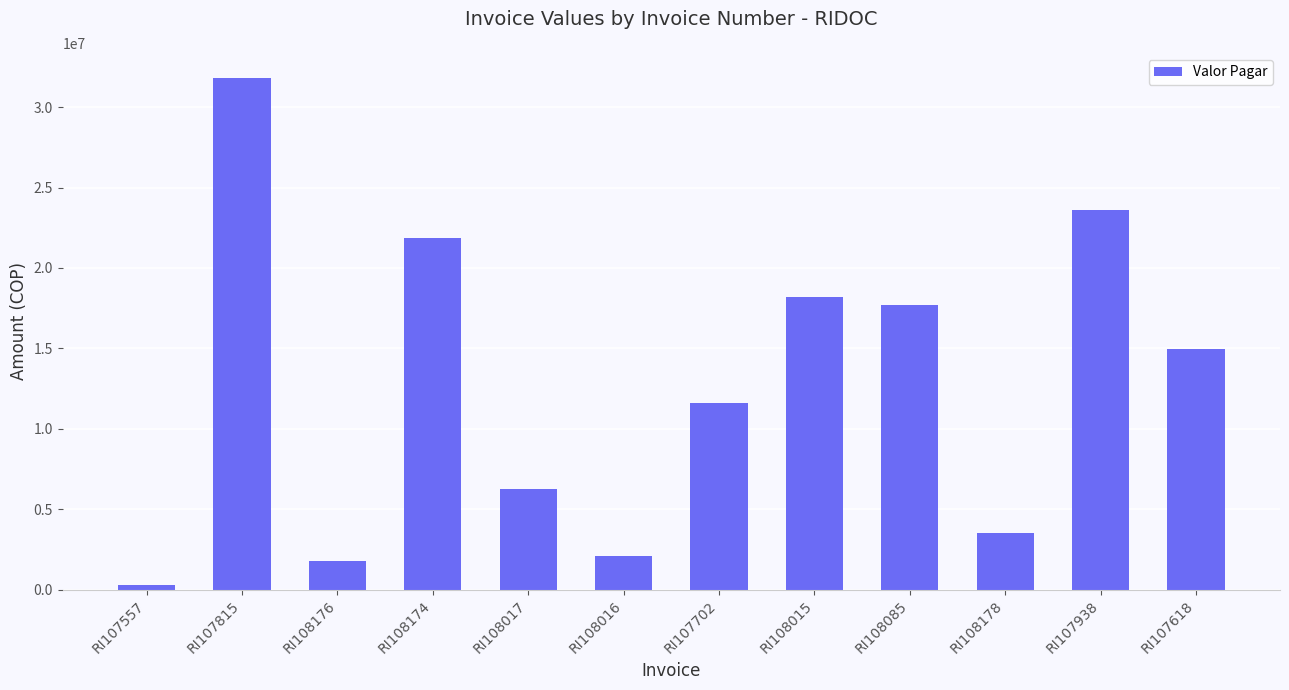

Which has a higher value, RI107618 or RI108176?

RI107618